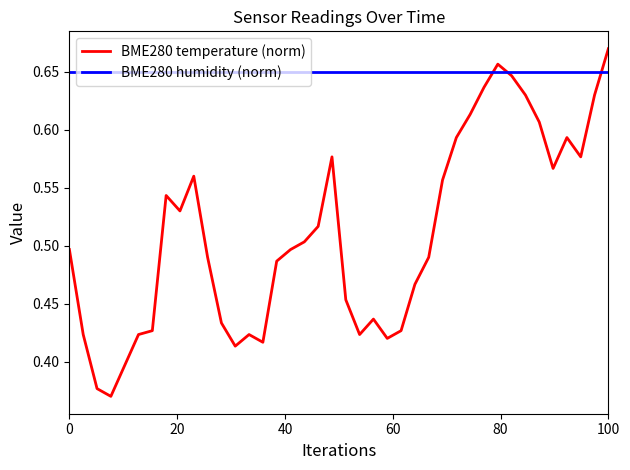

Which series has the widest spread of values?

BME280 temperature (norm)